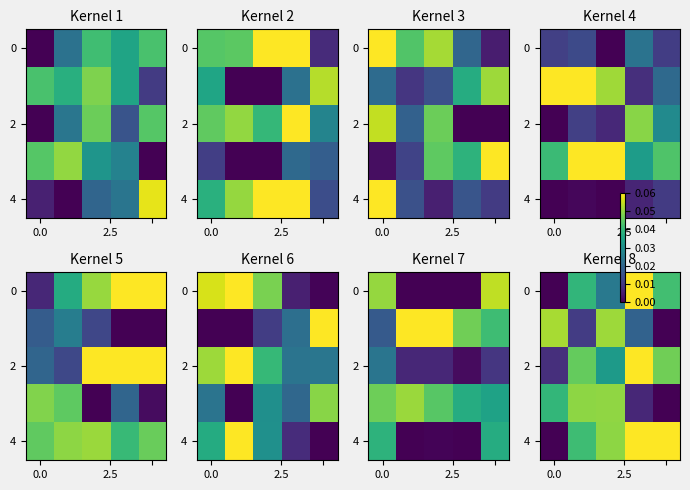

Which has a higher value, 2 or 3?

3